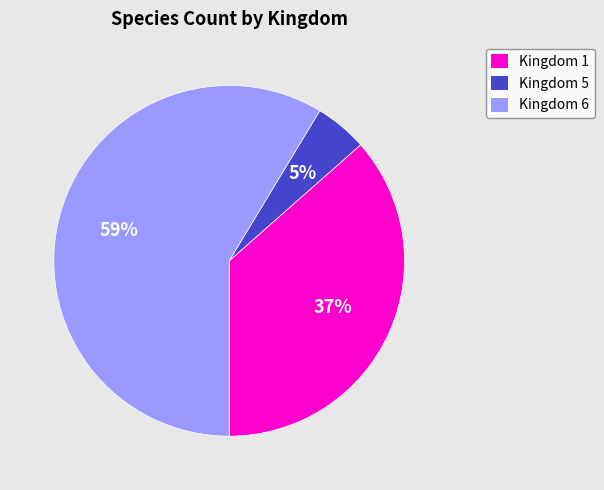

Which category has the biggest portion of the pie?

Kingdom 6